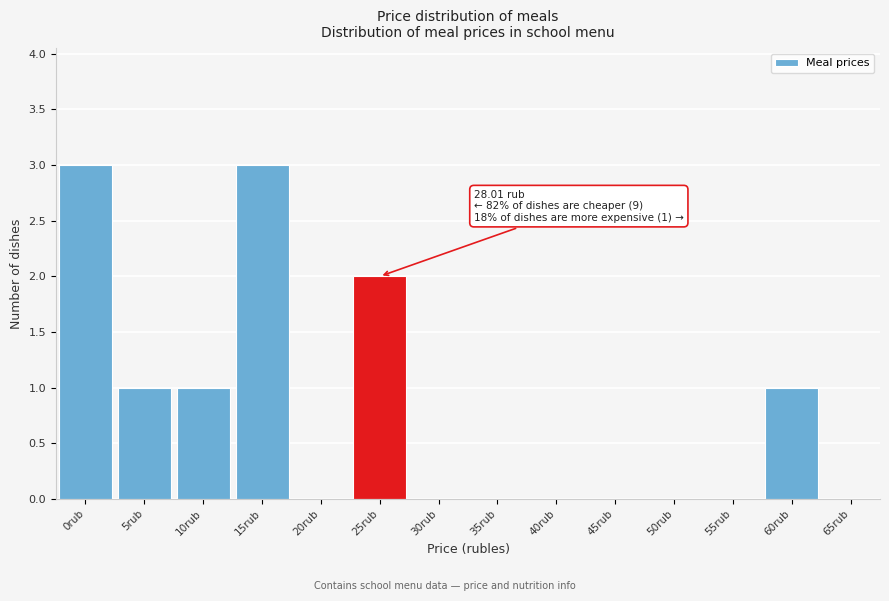

Reading left to right, transcribe all the data shown in this chart.

0rub=3	5rub=1	10rub=1	15rub=3	20rub=0	25rub=2	30rub=0	35rub=0	40rub=0	45rub=0	50rub=0	55rub=0	60rub=1	65rub=0